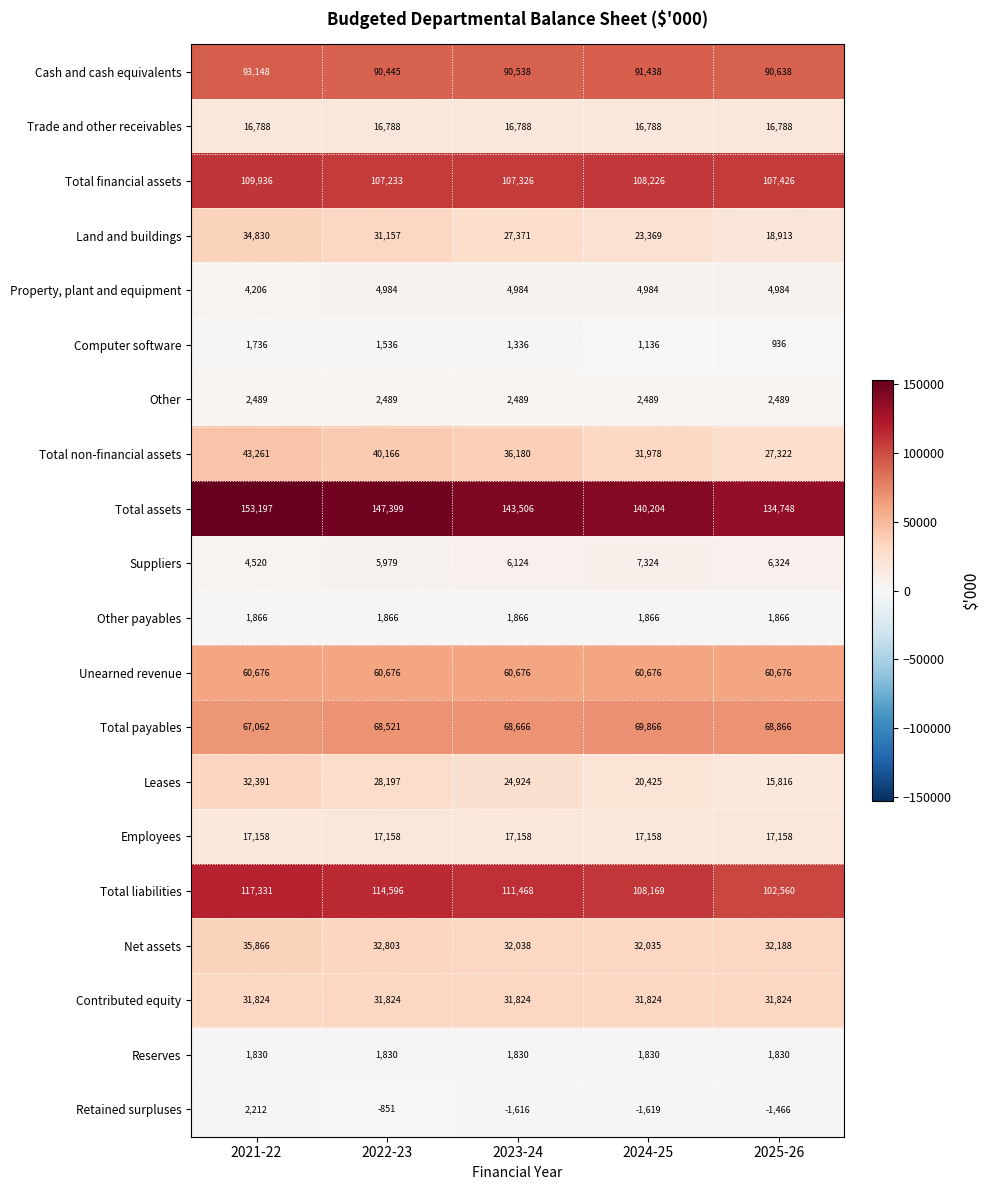

List the series in order of their peak value, lowest first.

Computer software, Reserves, Other payables, Retained surpluses, Other, Property, plant and equipment, Suppliers, Trade and other receivables, Employees, Contributed equity, Leases, Land and buildings, Net assets, Total non-financial assets, Unearned revenue, Total payables, Cash and cash equivalents, Total financial assets, Total liabilities, Total assets